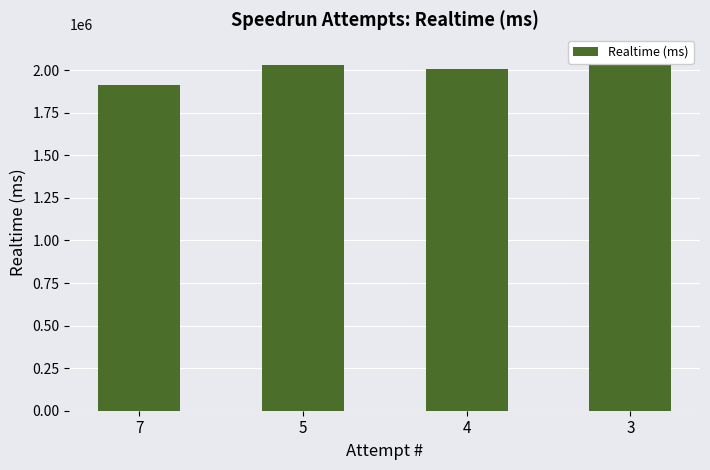

Reading right to left, extract all data points from this chart.

2106128	2005138	2028327	1915969